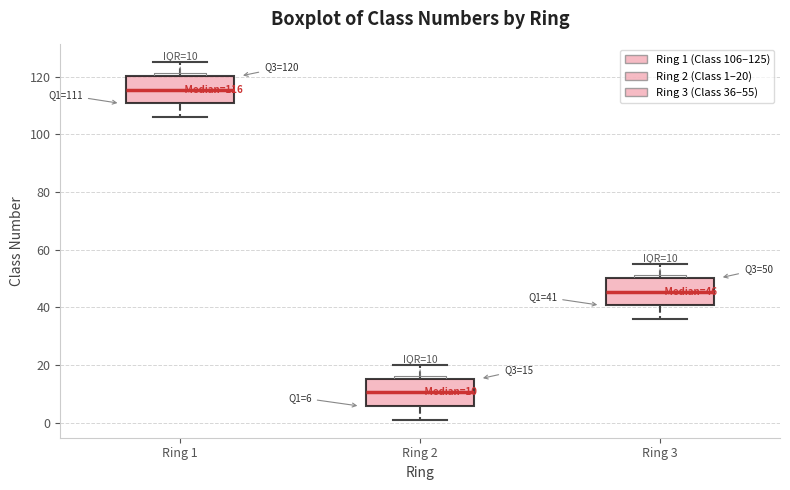

Which box has the lowest median line?

Ring 2